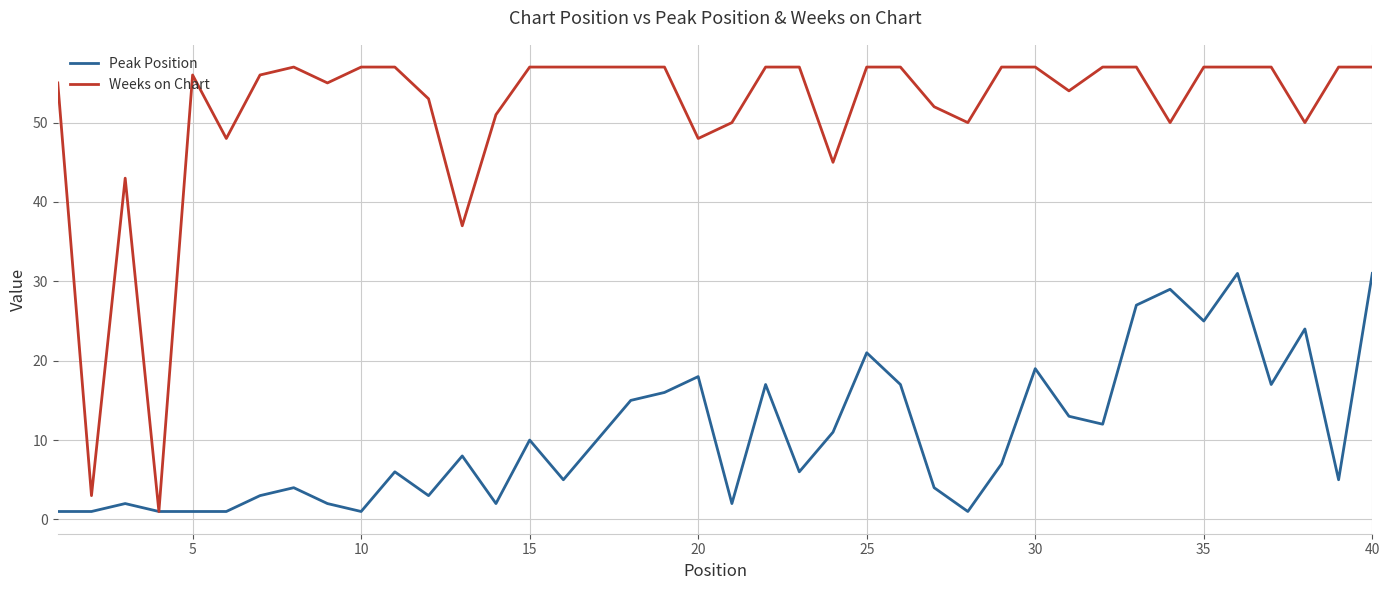

How many lines are shown in the chart?

2